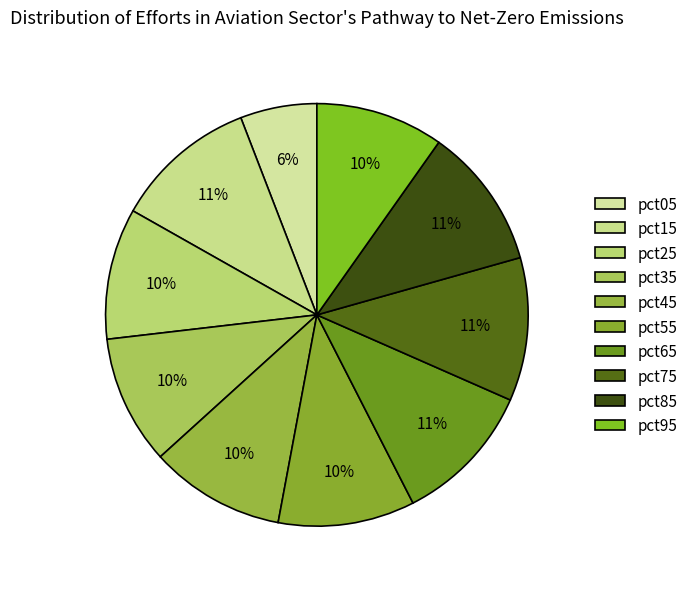

Which has a higher value, pct55 or pct75?

pct75